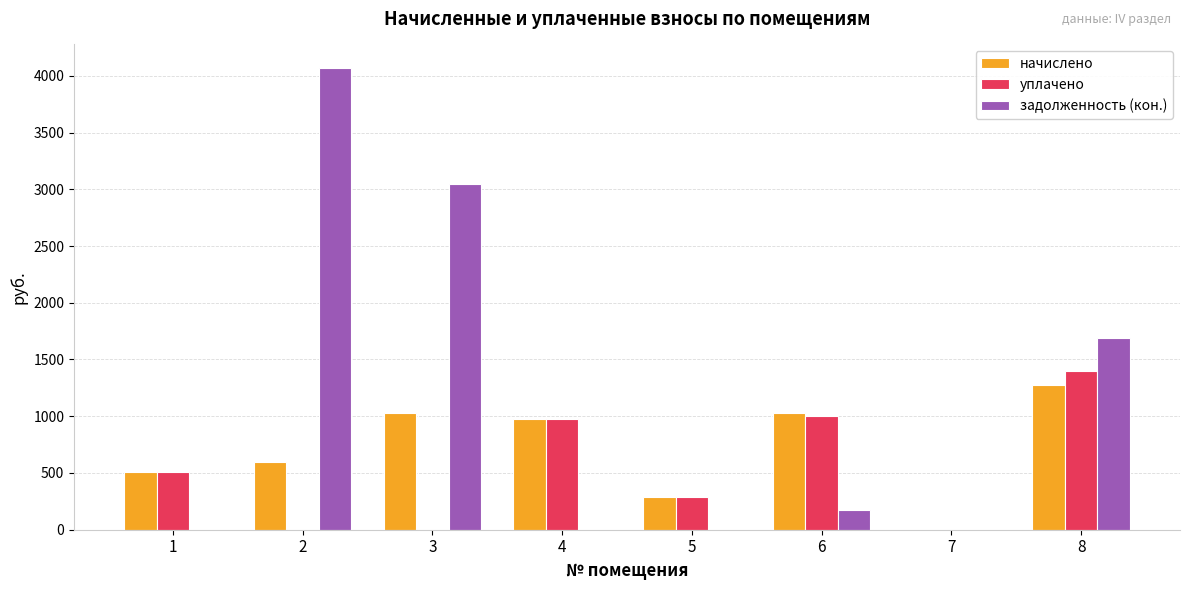

Is the value of начислено at 2 greater than the value of уплачено at 4?

No